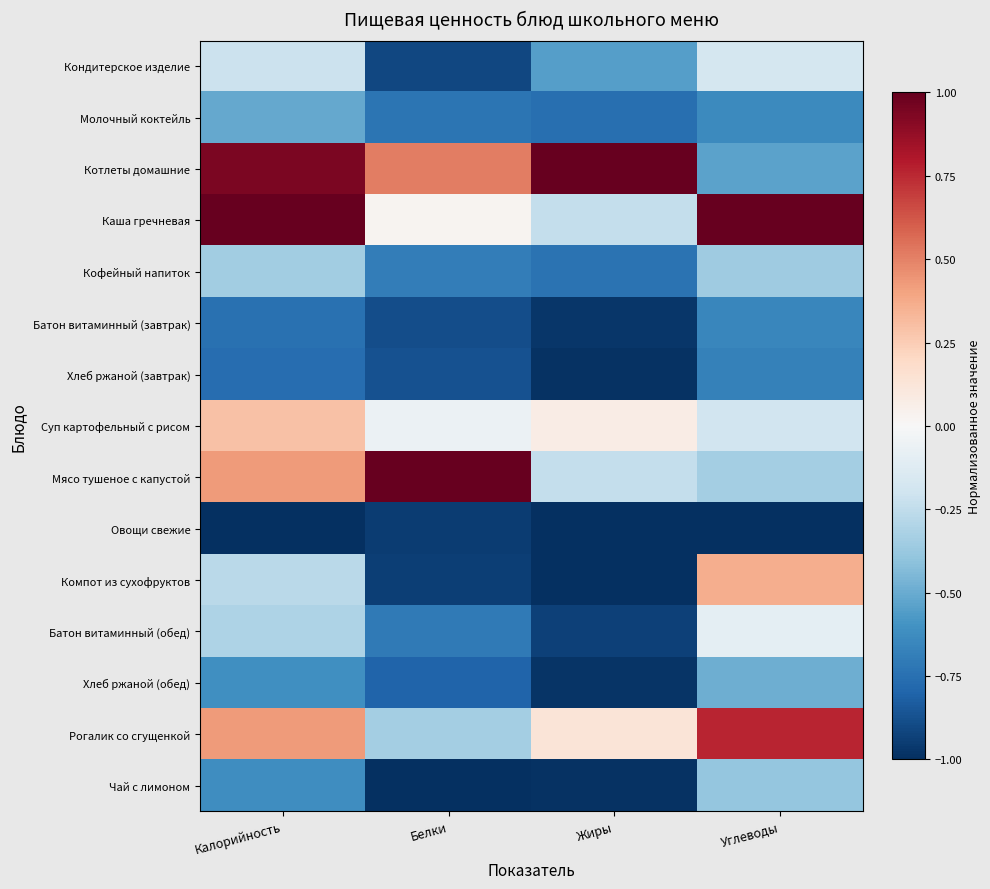

Reading left to right, extract all data points from this chart.

Кондитерское изделие: Калорийность=-0.2	Белки=-0.9	Жиры=-0.6	Углеводы=-0.2
Молочный коктейль: Калорийность=-0.5	Белки=-0.7	Жиры=-0.8	Углеводы=-0.6
Котлеты домашние: Калорийность=0.9	Белки=0.5	Жиры=1.0	Углеводы=-0.5
Каша гречневая: Калорийность=1.0	Белки=0.0	Жиры=-0.2	Углеводы=1.0
Кофейный напиток: Калорийность=-0.3	Белки=-0.7	Жиры=-0.7	Углеводы=-0.4
Батон витаминный (завтрак): Калорийность=-0.7	Белки=-0.9	Жиры=-1.0	Углеводы=-0.7
Хлеб ржаной (завтрак): Калорийность=-0.8	Белки=-0.9	Жиры=-1.0	Углеводы=-0.7
Суп картофельный с рисом: Калорийность=0.3	Белки=-0.1	Жиры=0.1	Углеводы=-0.2
Мясо тушеное с капустой: Калорийность=0.4	Белки=1.0	Жиры=-0.2	Углеводы=-0.3
Овощи свежие: Калорийность=-1.0	Белки=-0.9	Жиры=-1.0	Углеводы=-1.0
Компот из сухофруктов: Калорийность=-0.3	Белки=-0.9	Жиры=-1.0	Углеводы=0.4
Батон витаминный (обед): Калорийность=-0.3	Белки=-0.7	Жиры=-0.9	Углеводы=-0.1
Хлеб ржаной (обед): Калорийность=-0.6	Белки=-0.8	Жиры=-1.0	Углеводы=-0.5
Рогалик со сгущенкой: Калорийность=0.4	Белки=-0.3	Жиры=0.1	Углеводы=0.8
Чай с лимоном: Калорийность=-0.6	Белки=-1.0	Жиры=-1.0	Углеводы=-0.4